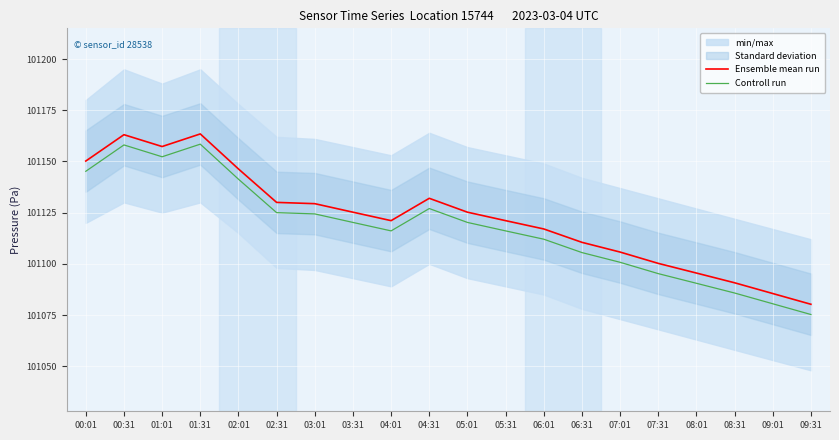

What is the difference between the maximum and minimum values in the Controll run series?

83.2